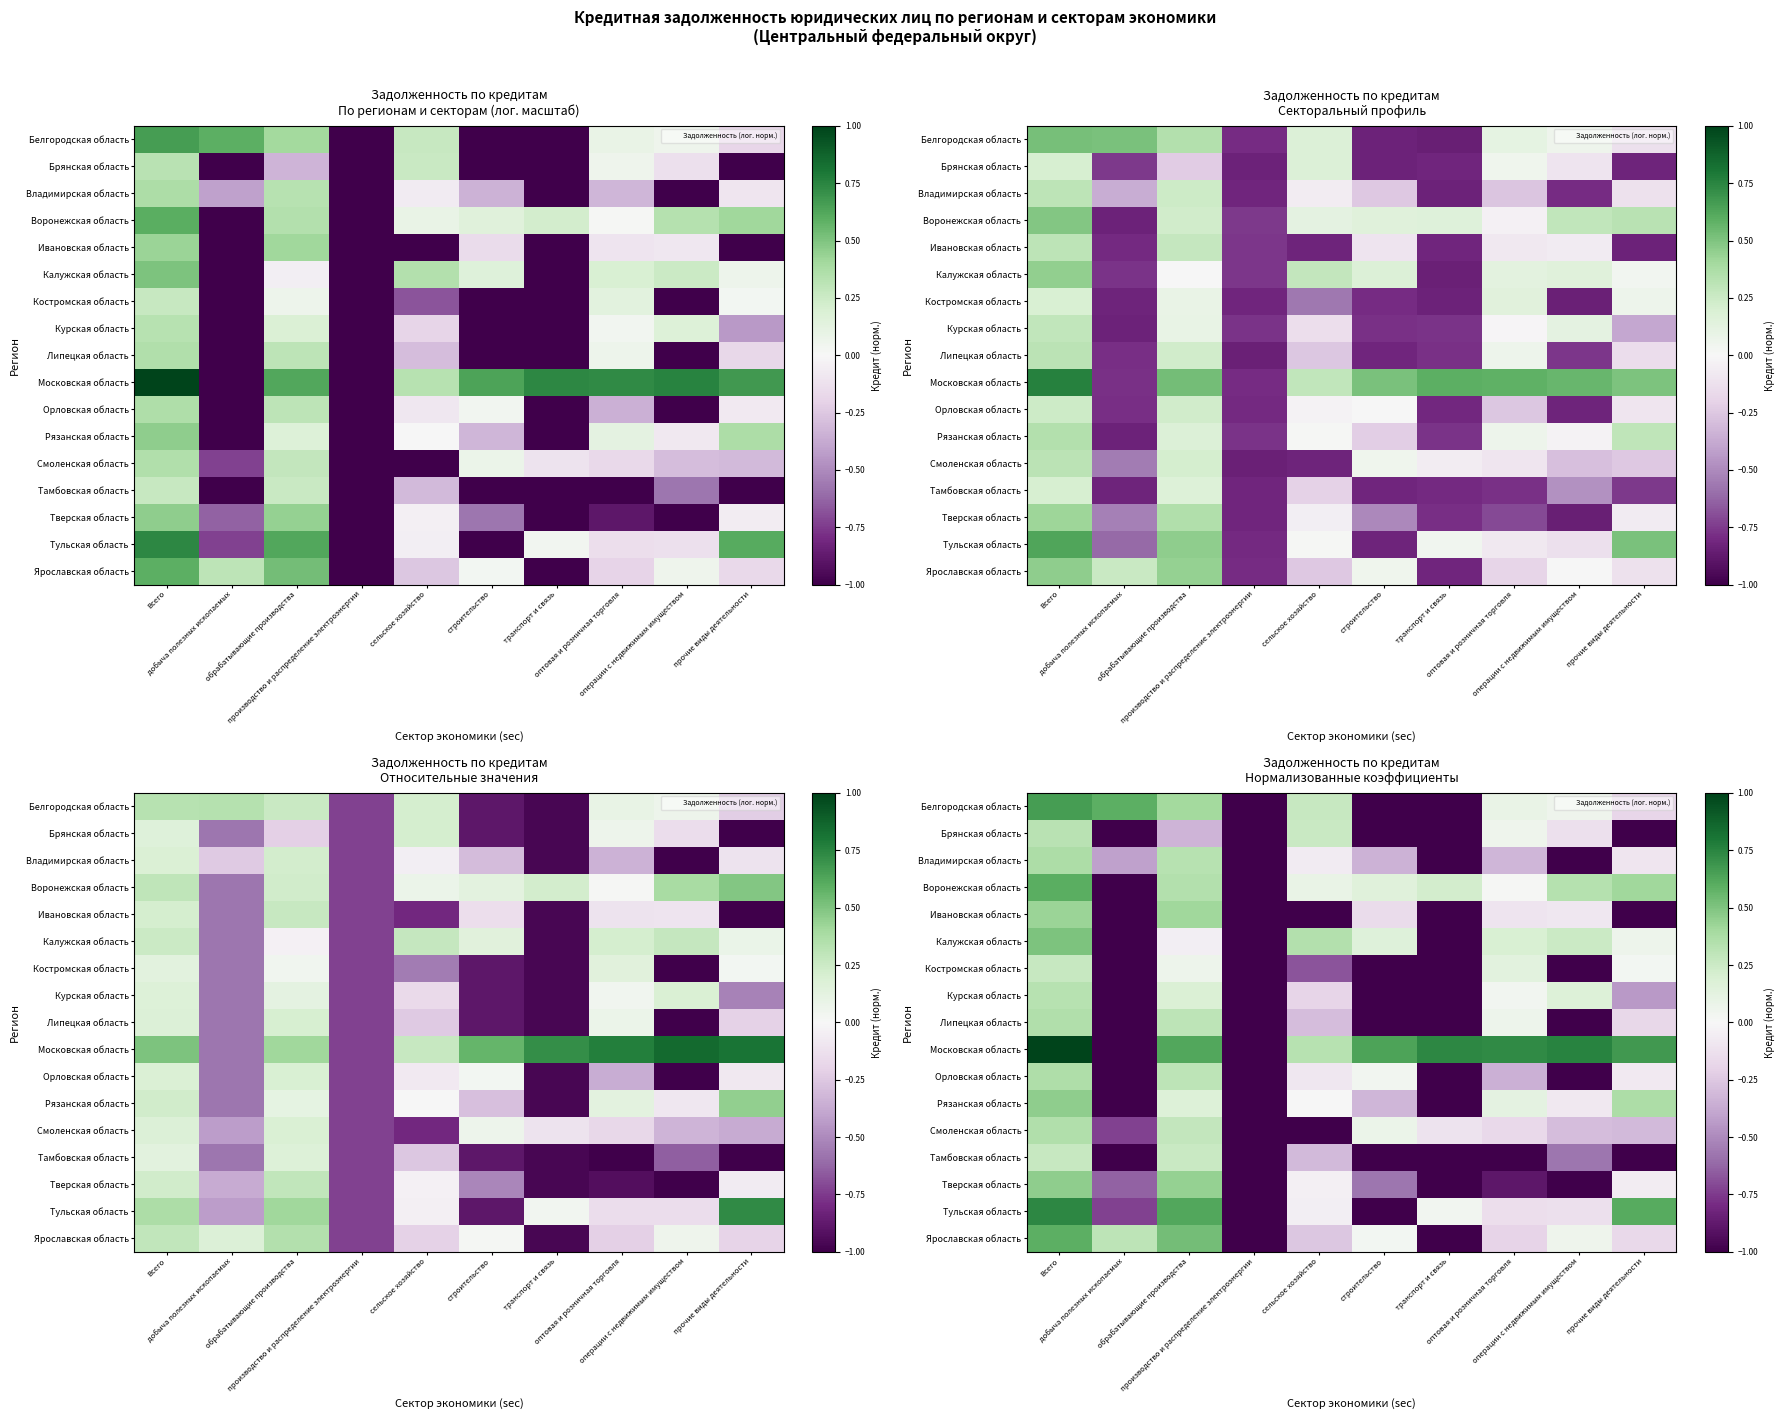

Where does the Орловская область series first go above 0?

Всего